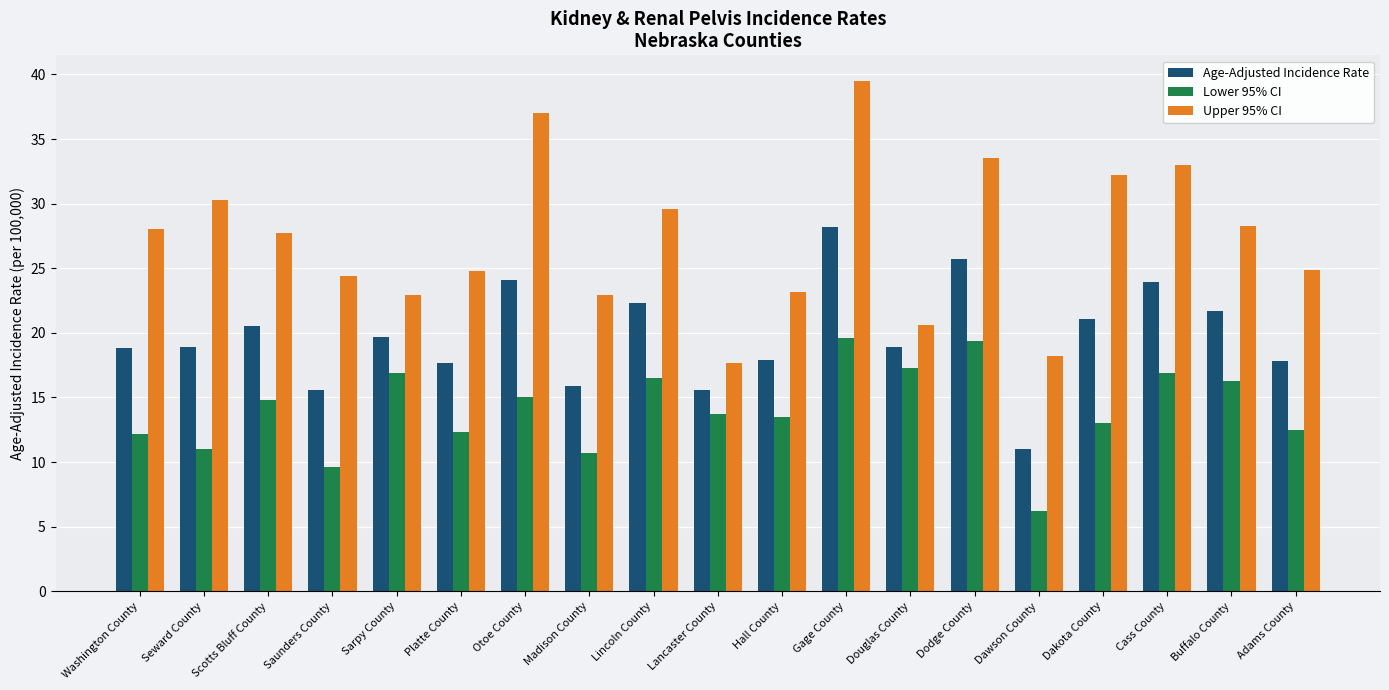

True or false: Age-Adjusted Incidence Rate has a value of 21.1 at Dakota County.

True